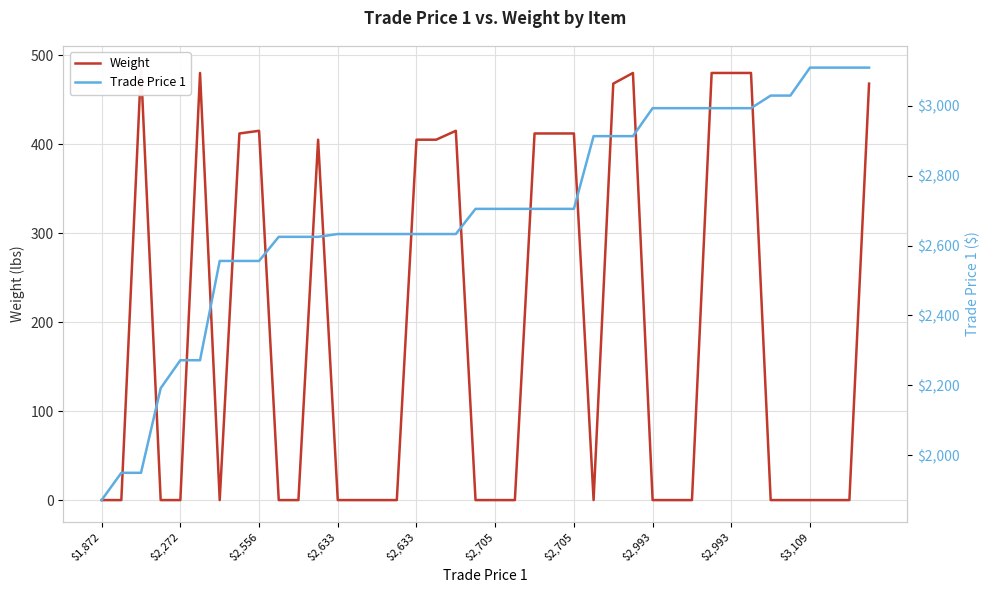

Where does the Trade Price 1 series first go above 2705?

25